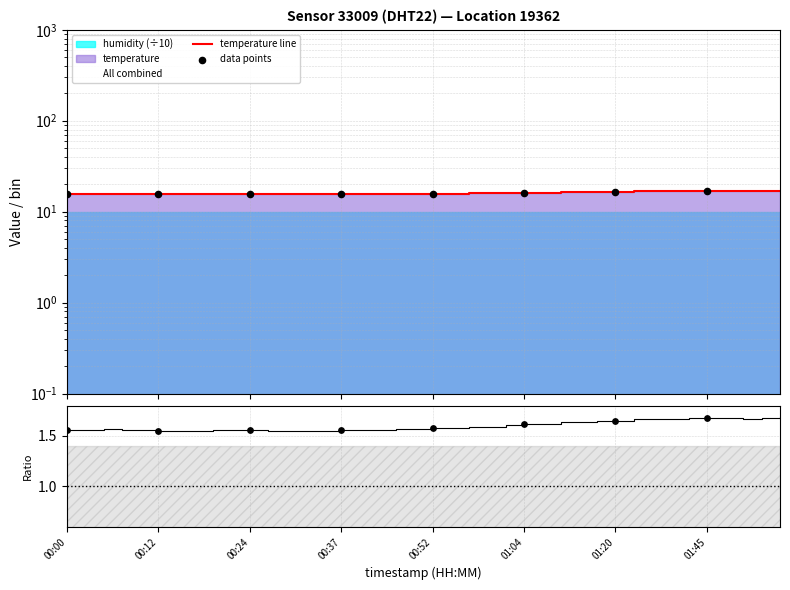

Between 00:02 and 00:17, which is larger?

00:02